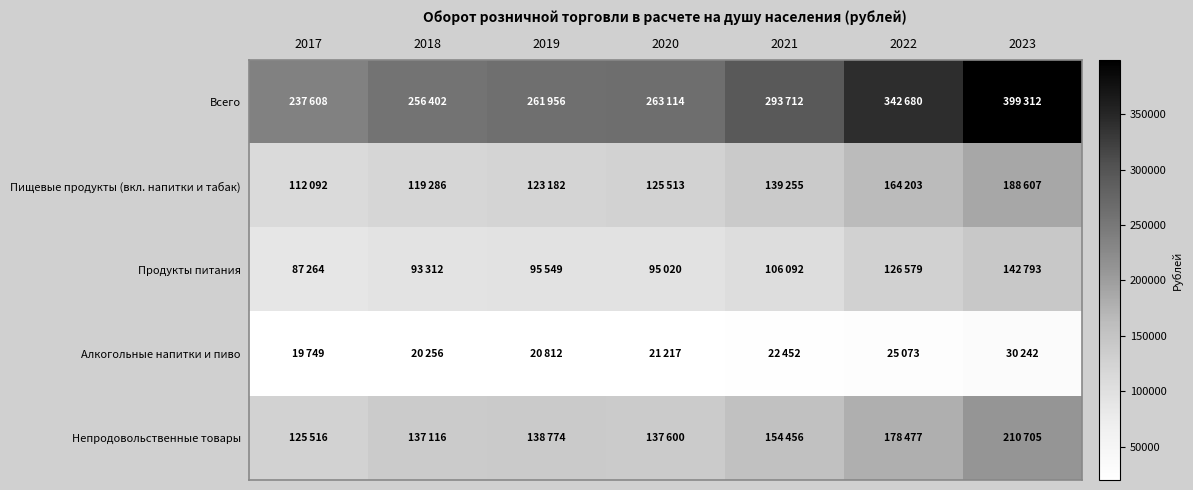

Reading right to left, transcribe all the data shown in this chart.

Всего: 2023=399312	2022=342680	2021=293712	2020=263114	2019=261956	2018=256402	2017=237608
Пищевые продукты (вкл. напитки и табак): 2023=188607	2022=164203	2021=139255	2020=125513	2019=123182	2018=119286	2017=112092
Продукты питания: 2023=142793	2022=126579	2021=106092	2020=95020	2019=95549	2018=93312	2017=87264
Алкогольные напитки и пиво: 2023=30242	2022=25073	2021=22452	2020=21217	2019=20812	2018=20256	2017=19749
Непродовольственные товары: 2023=210705	2022=178477	2021=154456	2020=137600	2019=138774	2018=137116	2017=125516